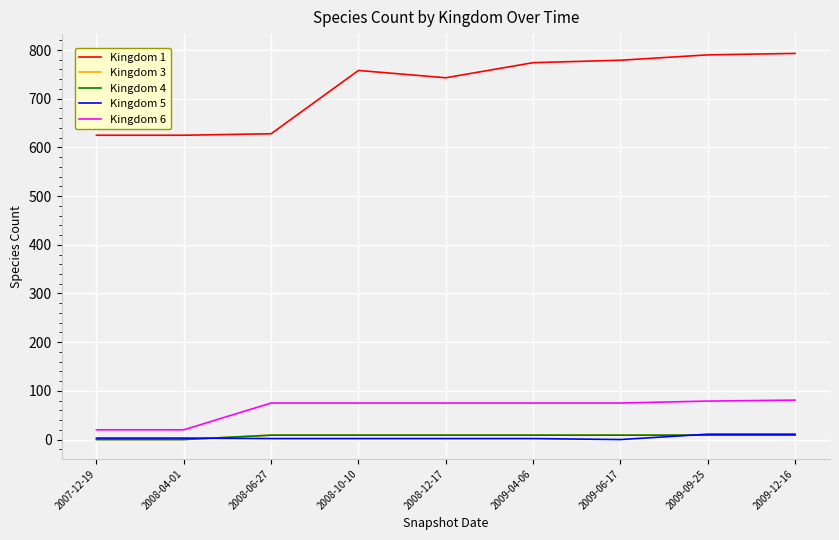

At how many categories does at least one series exceed 123?

9